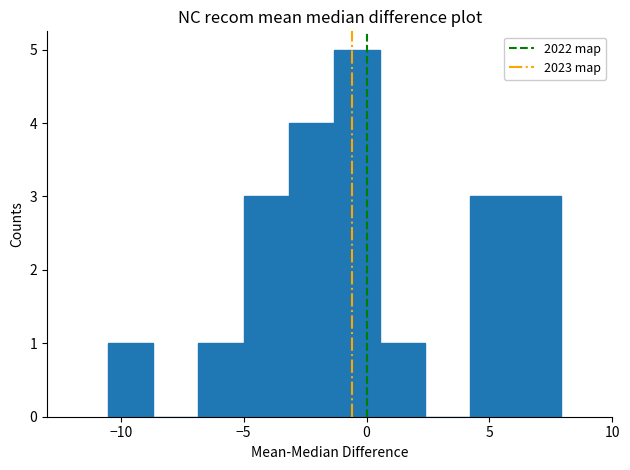

Read against the x-axis, roughly where is the centre of the tallest bar?

-0.5